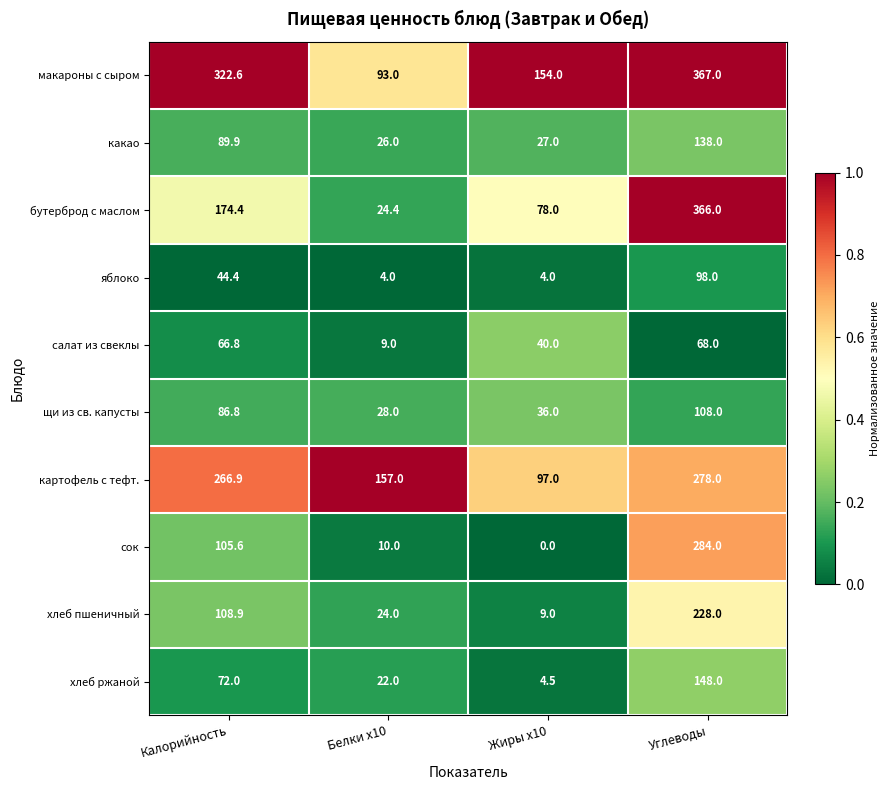

True or false: салат из свеклы has a value of 4.4 at Белки x10.

False